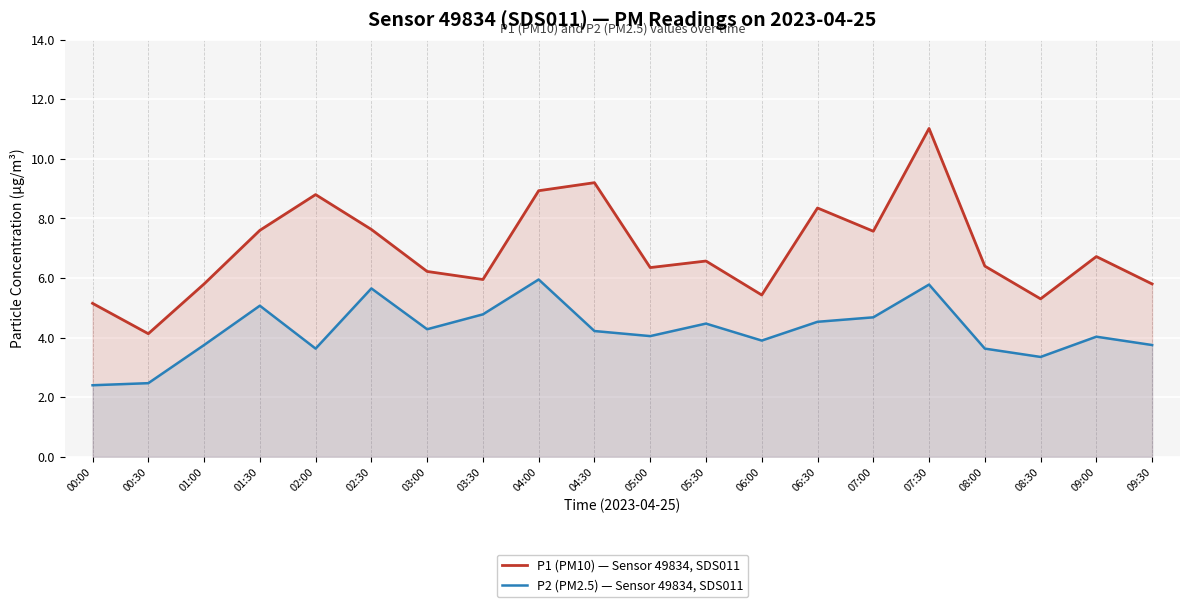

What is the value of the P1 (PM10) — Sensor 49834, SDS011 point at the 13th from the left?

5.4